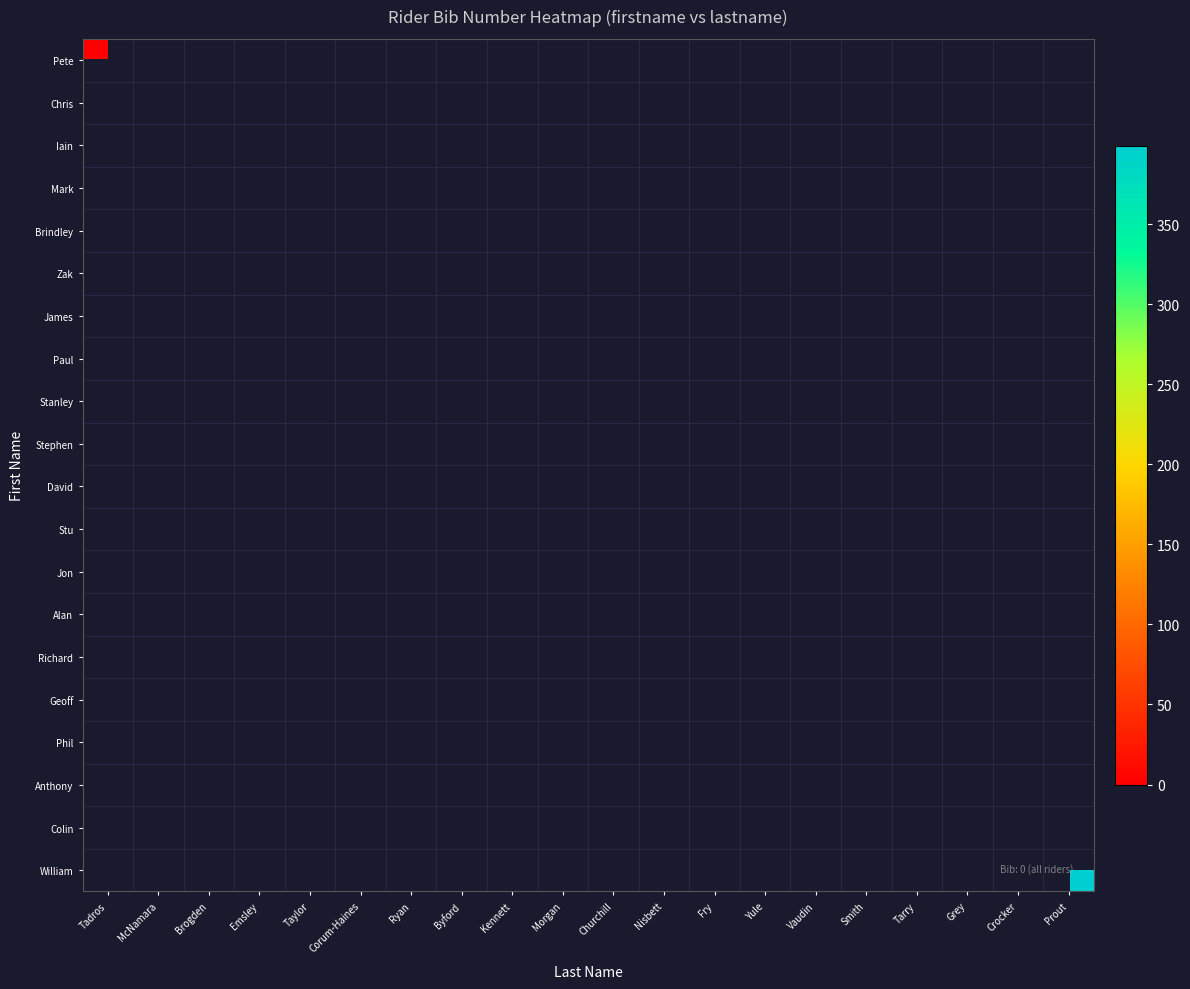

Rank the series at Grey from highest to lowest value.

Pete, Chris, Iain, Mark, Brindley, Zak, James, Paul, Stanley, Stephen, David, Stu, Jon, Alan, Richard, Geoff, Phil, Anthony, Colin, William